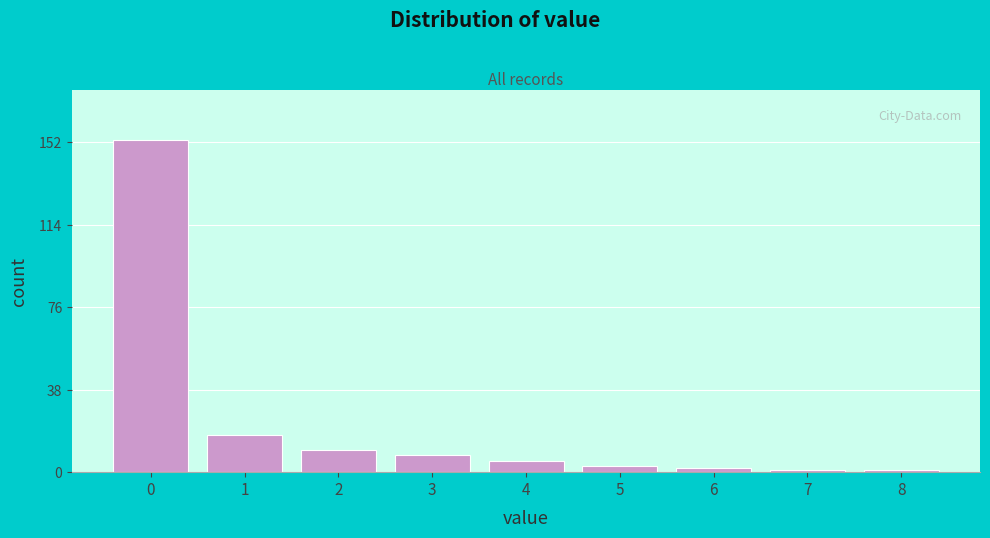

Reading left to right, extract all data points from this chart.

0=153	1=17	2=10	3=8	4=5	5=3	6=2	7=1	8=1